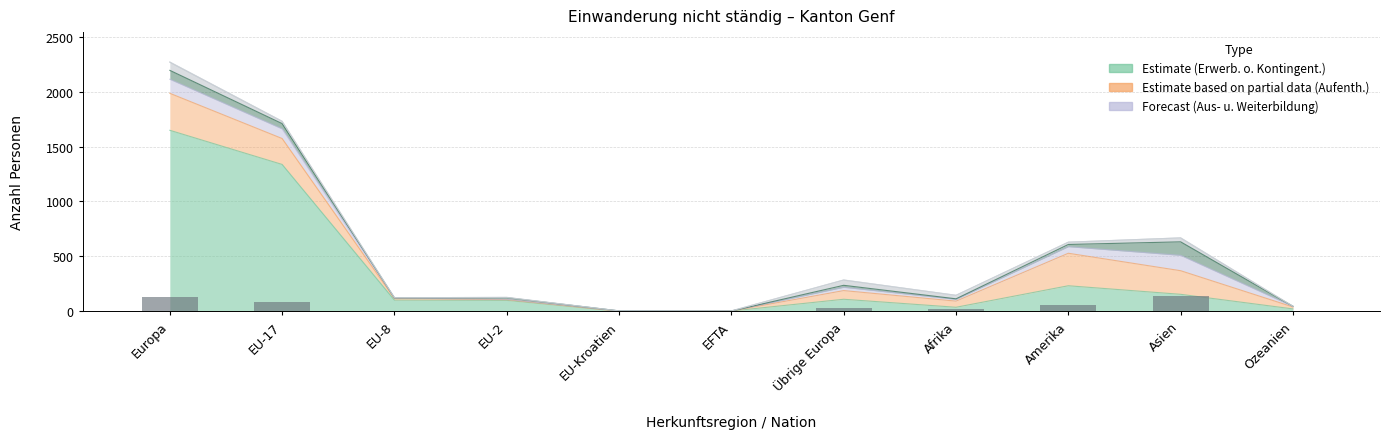

The value of Übrige Zugänge at EU-17 is 28. True or false?

False